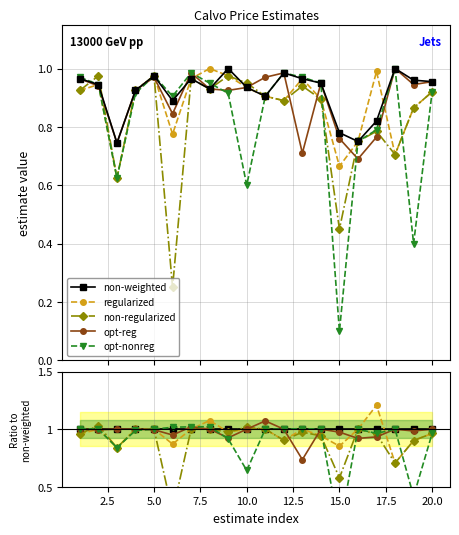

Which series ends up on top after the final intersection of opt-nonreg and non-regularized?

non-regularized